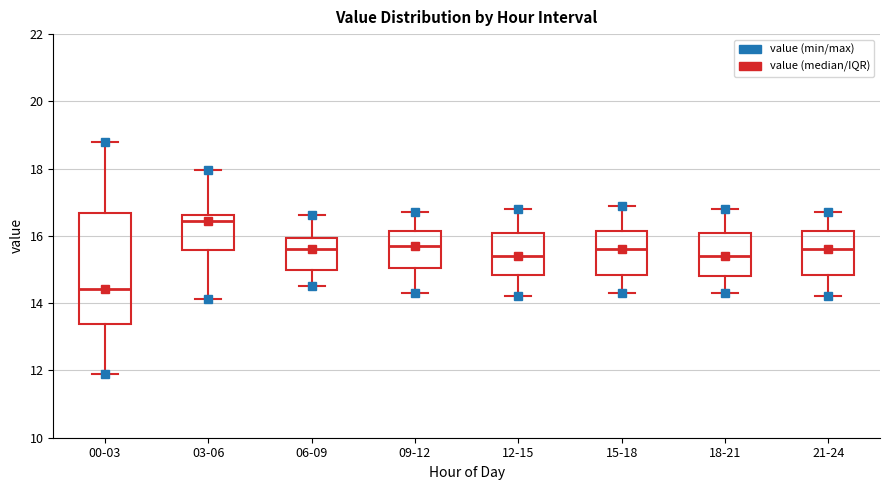

Which box is the tallest, from its lower edge to its upper edge?

00-03